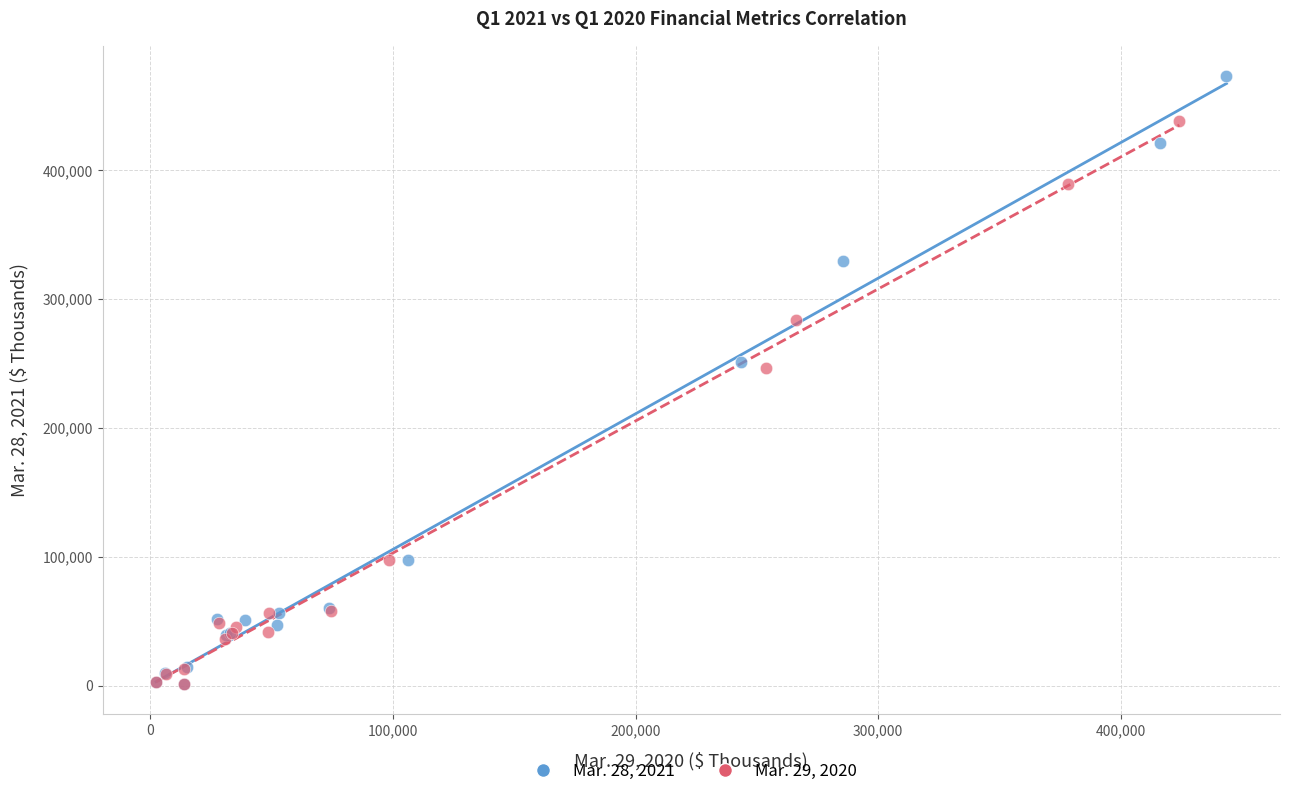

Which series has the widest spread of Y values?

Mar. 28, 2021